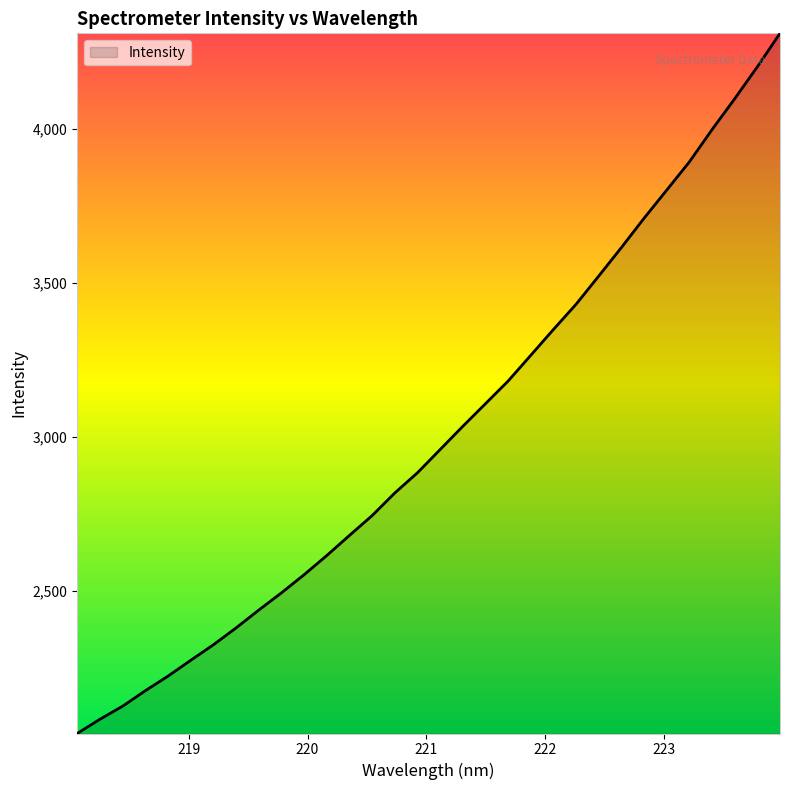

How many values are below 2959?

16